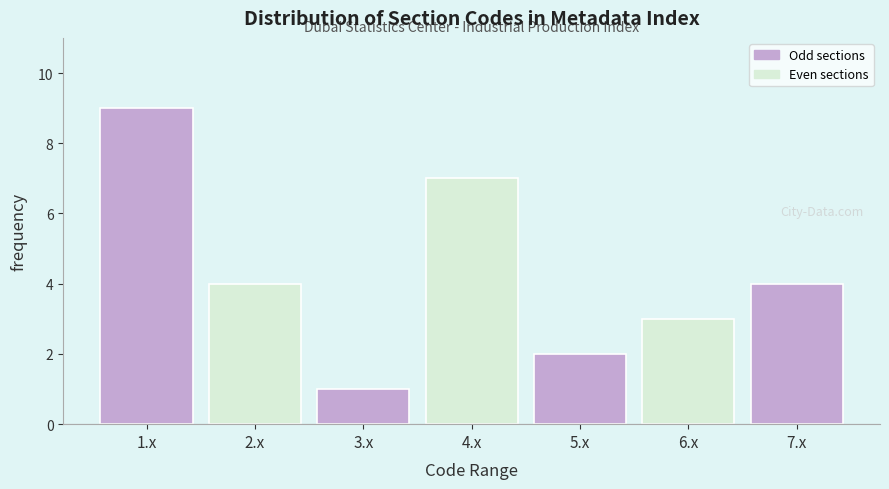

Reading left to right, list all the values displayed in this chart.

1.x=9	2.x=4	3.x=1	4.x=7	5.x=2	6.x=3	7.x=4